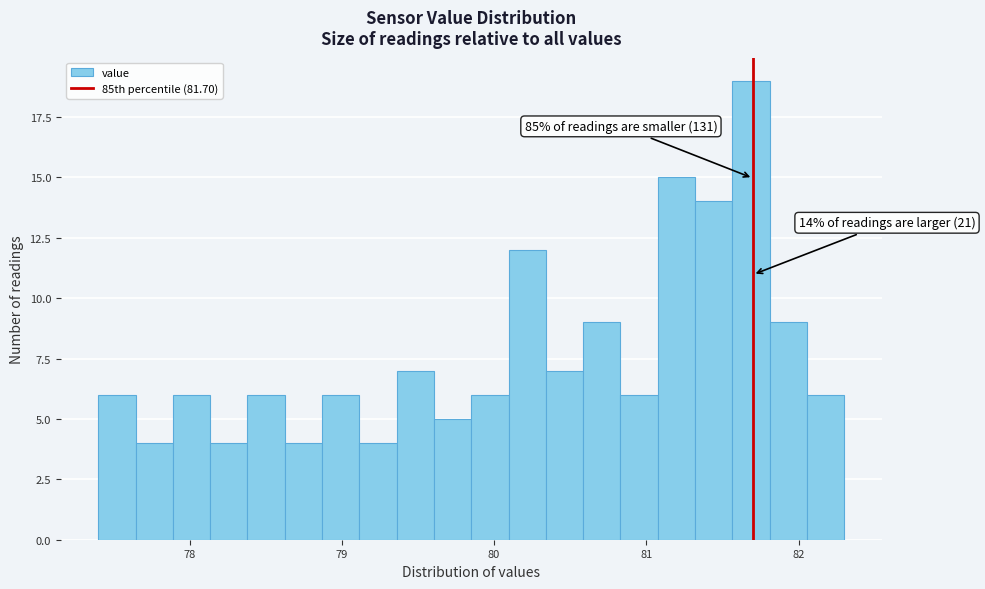

Read against the x-axis, roughly where is the centre of the tallest bar?

81.7